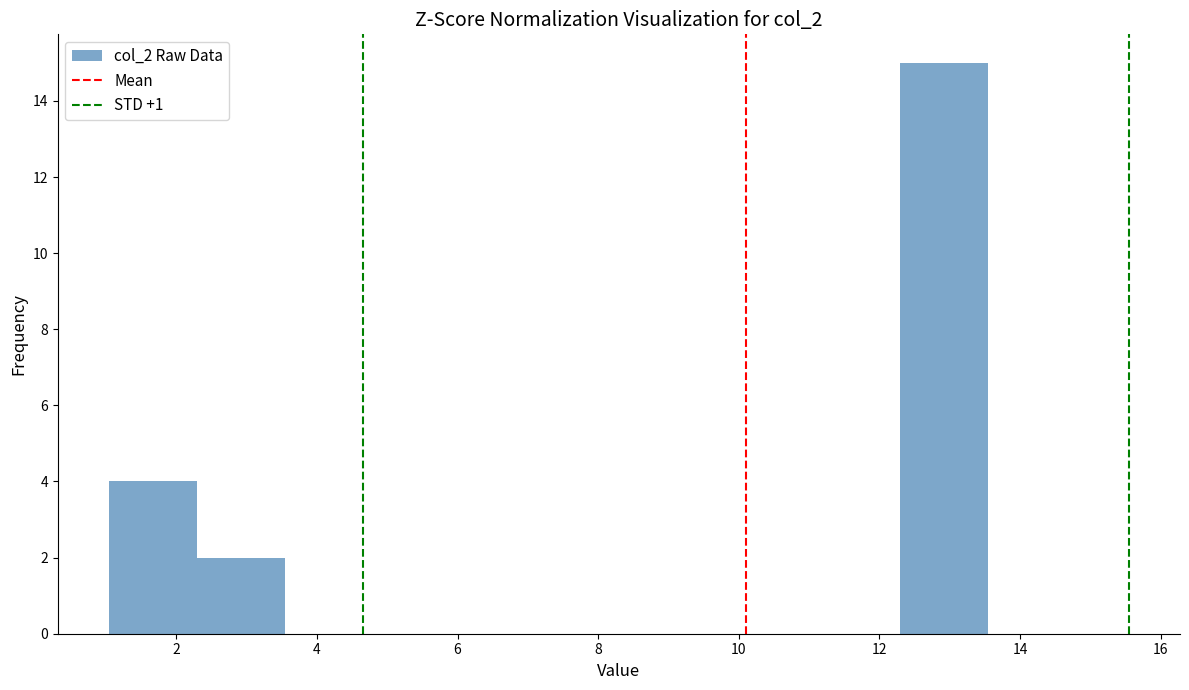

Reading left to right, list every bar in this chart as the range it spans on the x-axis followed by its height. Neither the bar edges nor the heights are printed on the chart, so give them approximately, as read against the axes.

1.0 to 2.2: 4
2.2 to 3.6: 2
3.6 to 4.8: 0
4.8 to 6.0: 0
6.0 to 7.2: 0
7.2 to 8.6: 0
8.6 to 9.8: 0
9.8 to 11.0: 0
11.0 to 12.2: 0
12.2 to 13.6: 15